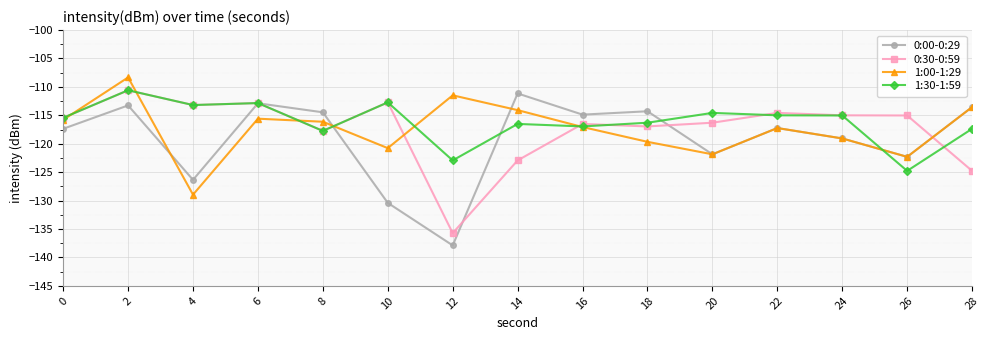

What is the approximate value of 0:30-0:59 at 14?

-122.9